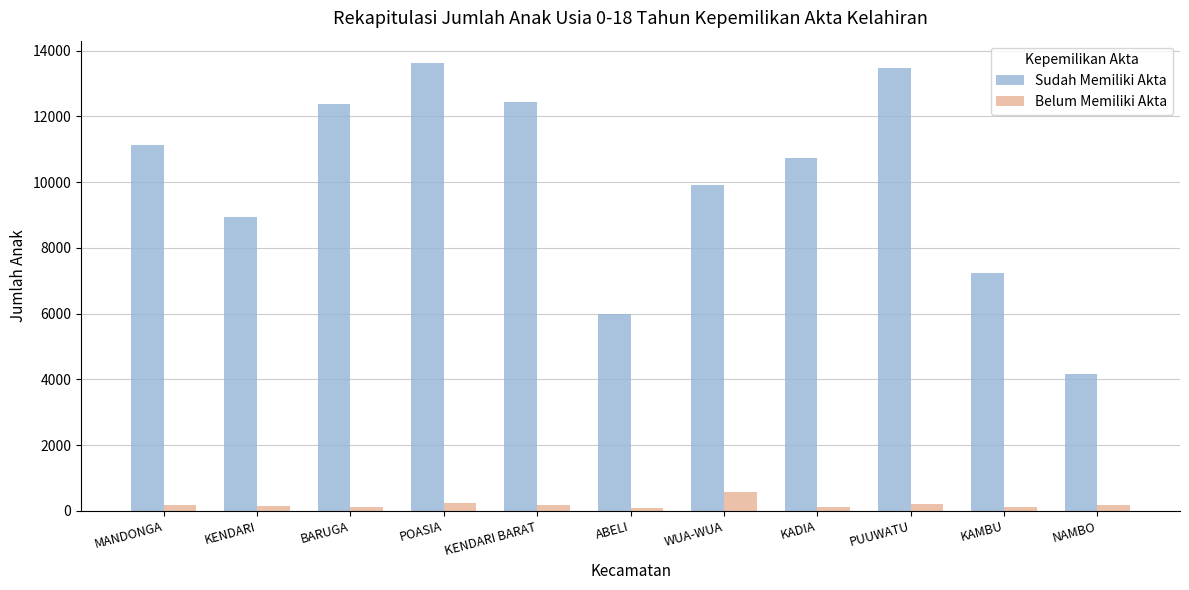

Rank the series by their maximum value, from lowest to highest.

Belum Memiliki Akta, Sudah Memiliki Akta